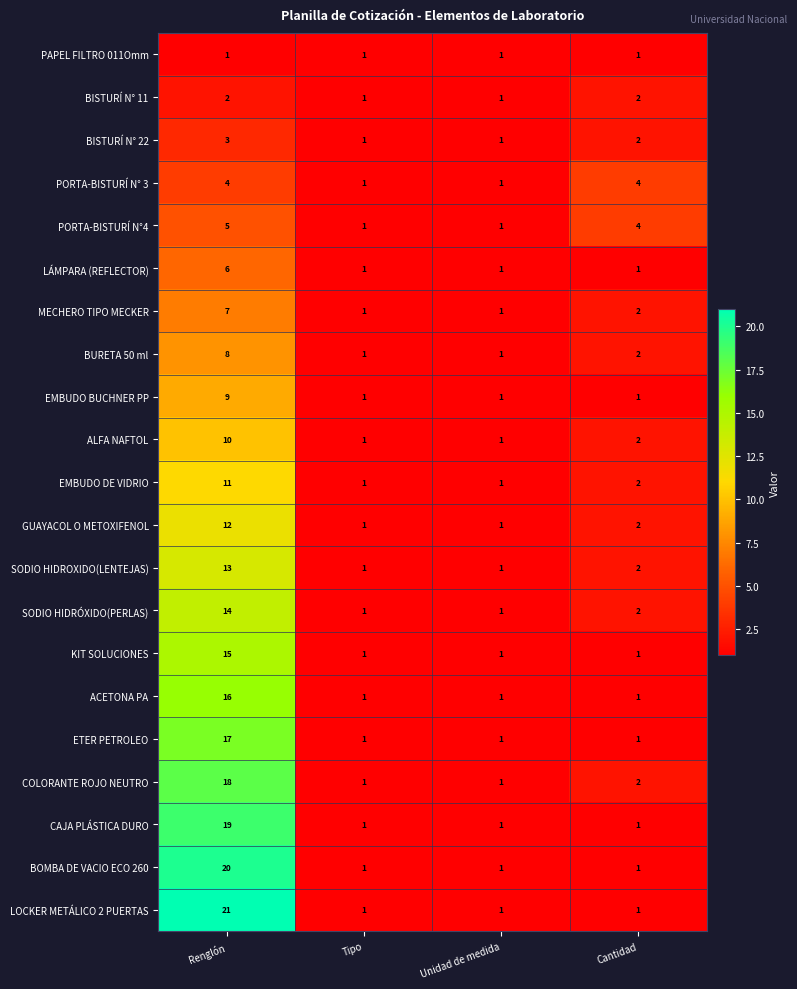

What is the average value of the EMBUDO BUCHNER PP series?

3